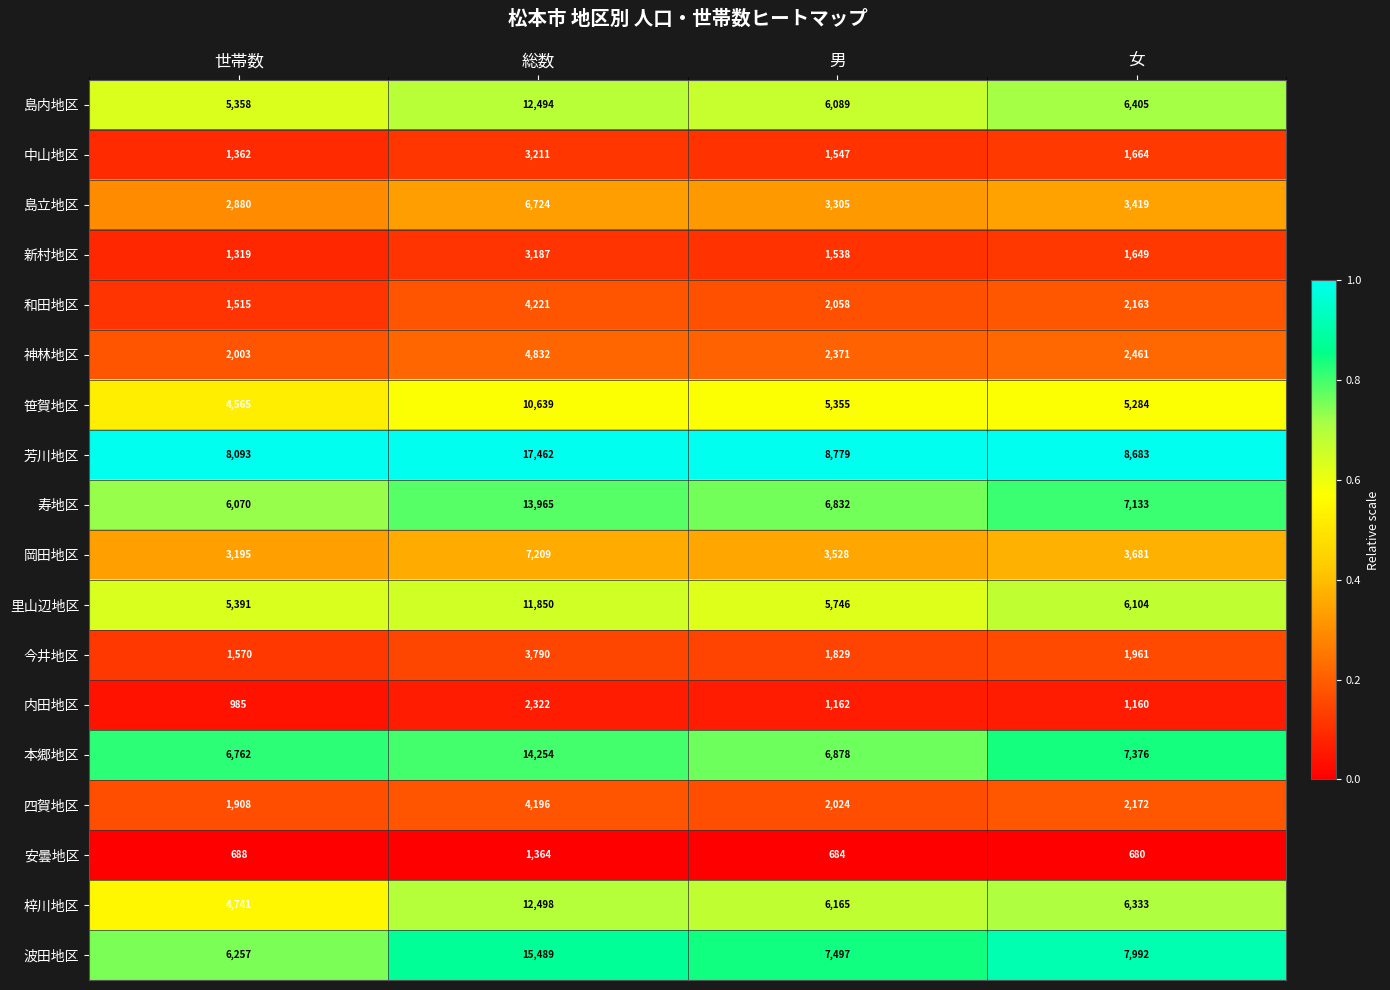

What is the spread (max minus min) of values at 総数?

16098